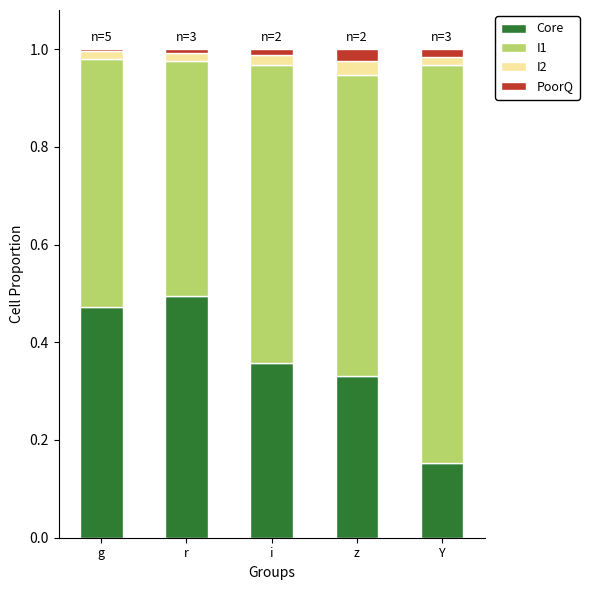

The value of Core at i is 0.6. True or false?

False